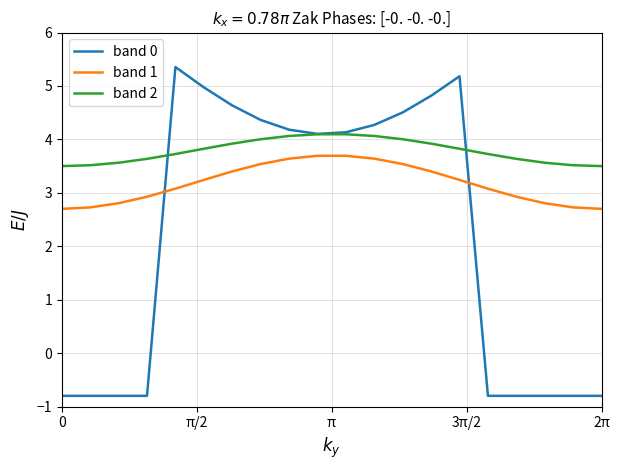

Reading left to right, extract all data points from this chart.

band 0: -0.8	-0.8	-0.8	-0.8	5.4	5.0	4.6	4.4	4.2	4.1	4.1	4.3	4.5	4.8	5.2	-0.8	-0.8	-0.8	-0.8	-0.8
band 1: 2.7	2.7	2.8	2.9	3.1	3.2	3.4	3.5	3.6	3.7	3.7	3.6	3.5	3.4	3.2	3.1	2.9	2.8	2.7	2.7
band 2: 3.5	3.5	3.6	3.6	3.7	3.8	3.9	4.0	4.1	4.1	4.1	4.1	4.0	3.9	3.8	3.7	3.6	3.6	3.5	3.5